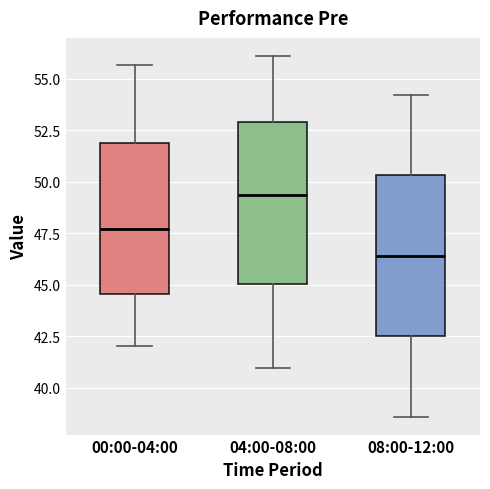

Reading left to right, read every box against the y-axis: the position of its median line, the range the box covers, and the ends of its whiskers. The values are not printed on the chart, so give them approximately, as read against the axis.

00:00-04:00: median 47.5, box 44.5 to 52.0, whiskers 42.0 to 55.5
04:00-08:00: median 49.5, box 45.0 to 53.0, whiskers 41.0 to 56.0
08:00-12:00: median 46.5, box 42.5 to 50.5, whiskers 38.5 to 54.0